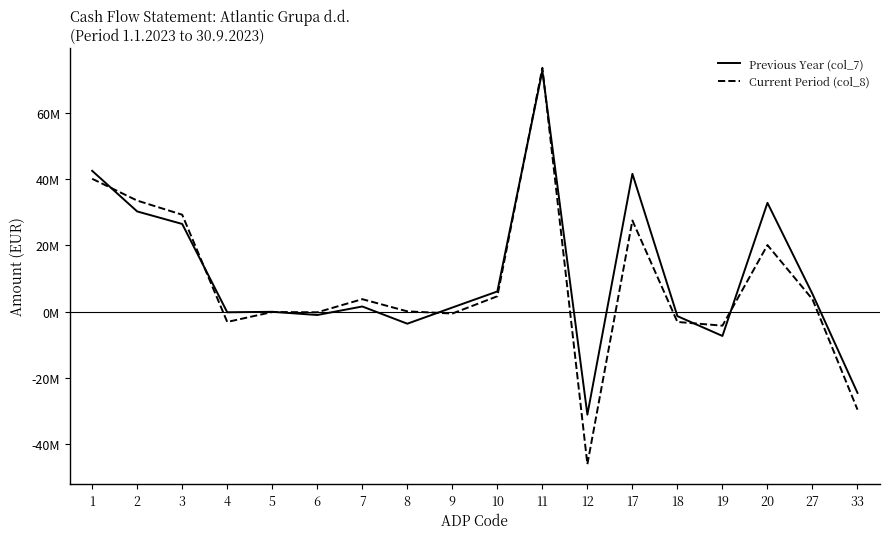

Rank the series by their average value, from lowest to highest.

Current Period (col_8), Previous Year (col_7)